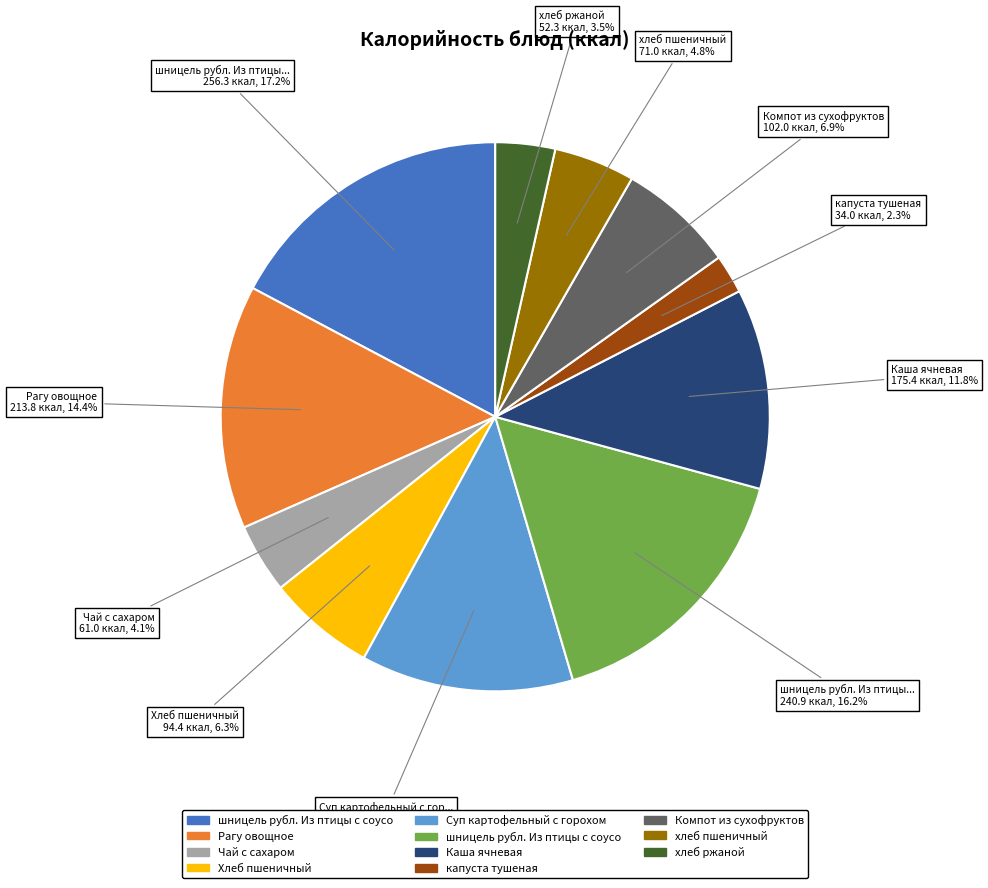

Does any single category account for the majority?

No